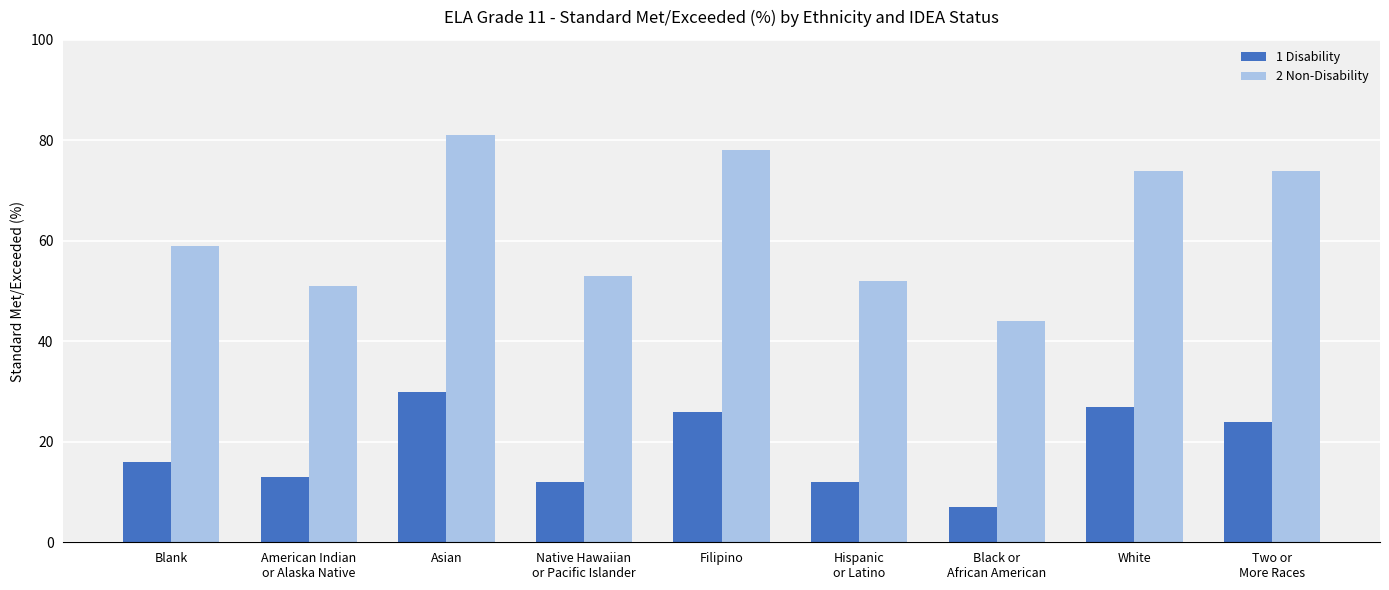

Which label corresponds to the smallest value in the chart?

Black or
African American